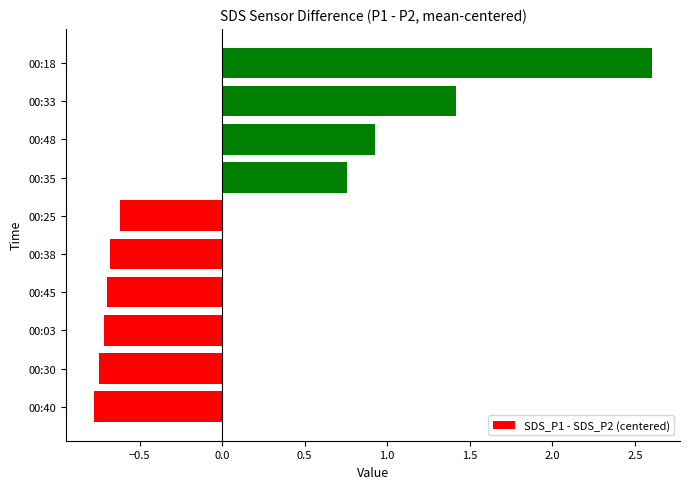

Does the chart contain stacked bars?

No